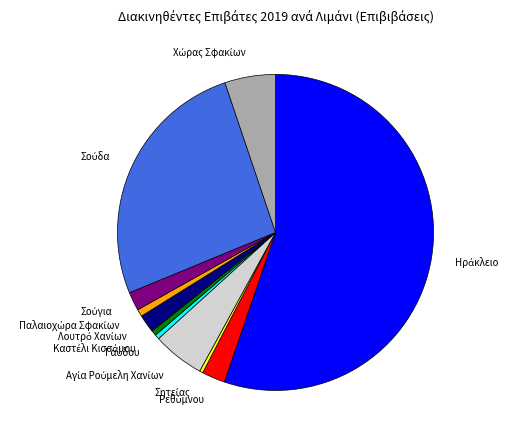

Is there a majority slice in this chart?

Yes